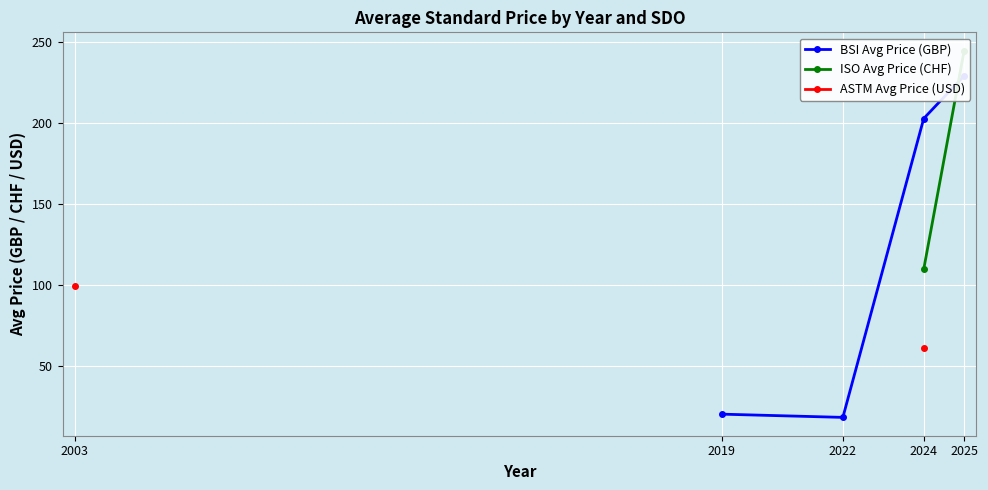

How many distinct data groups are displayed?

3